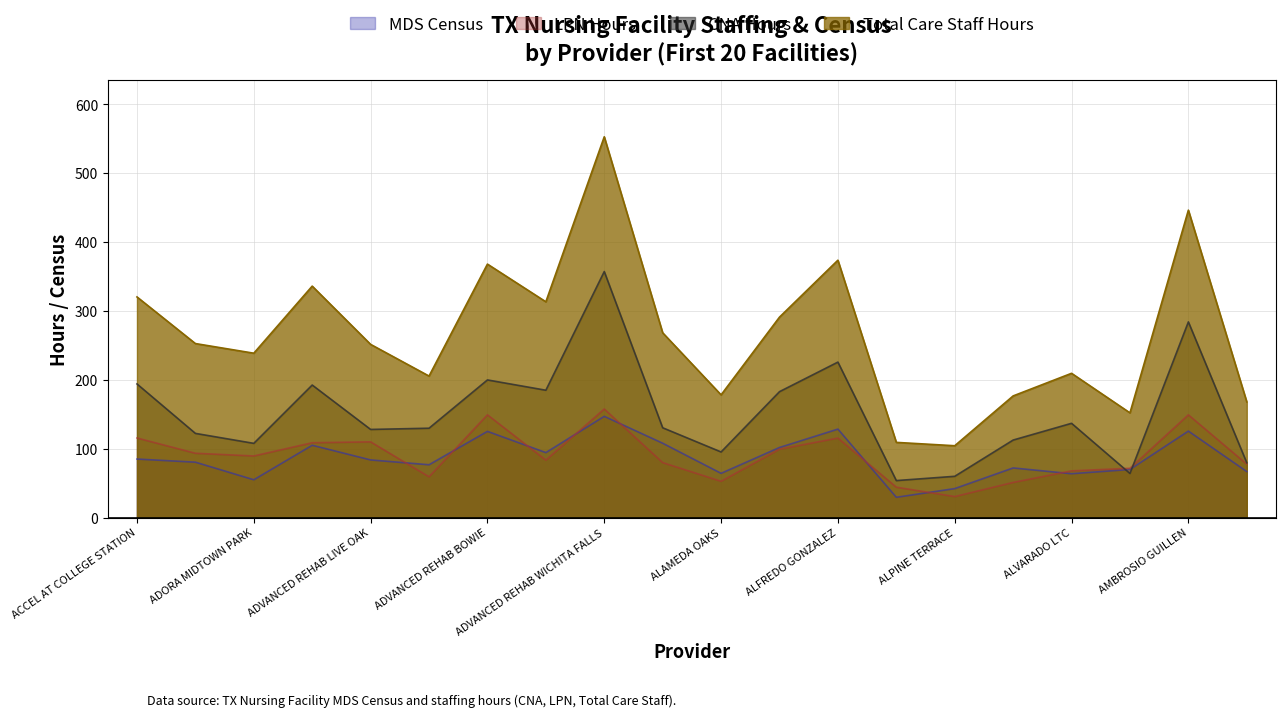

Does the chart display data point markers on the line(s)?

No